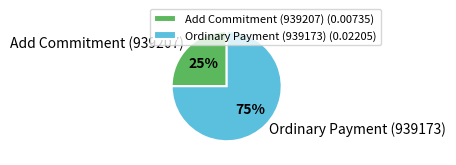

What is the largest slice in the pie chart?

Ordinary Payment (939173)